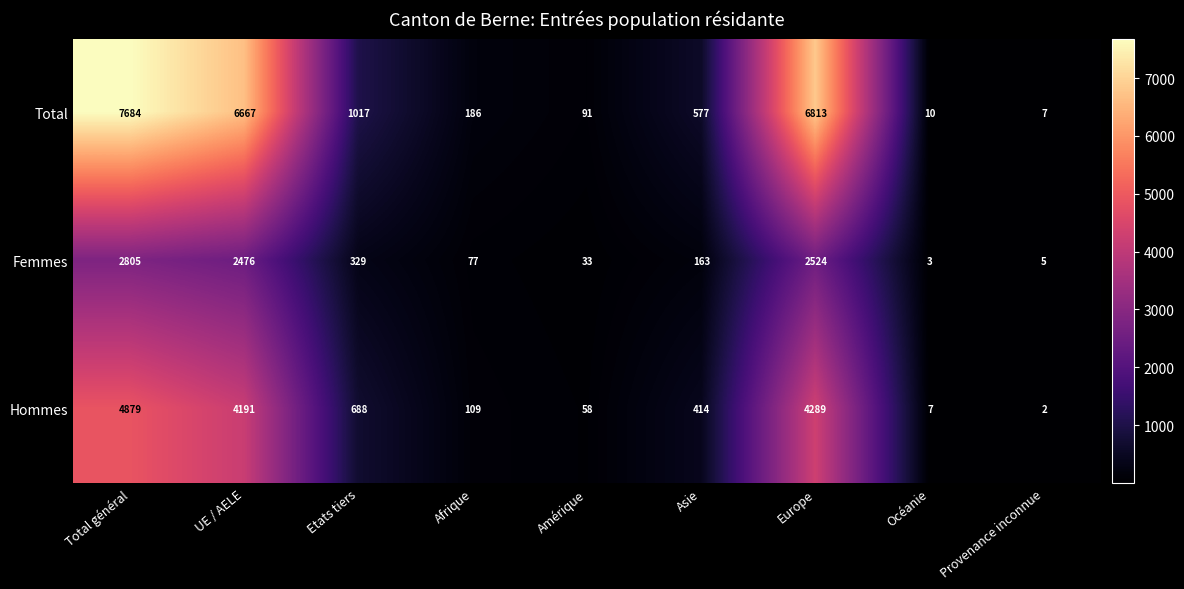

Where does the Hommes series first go above 414?

Total général